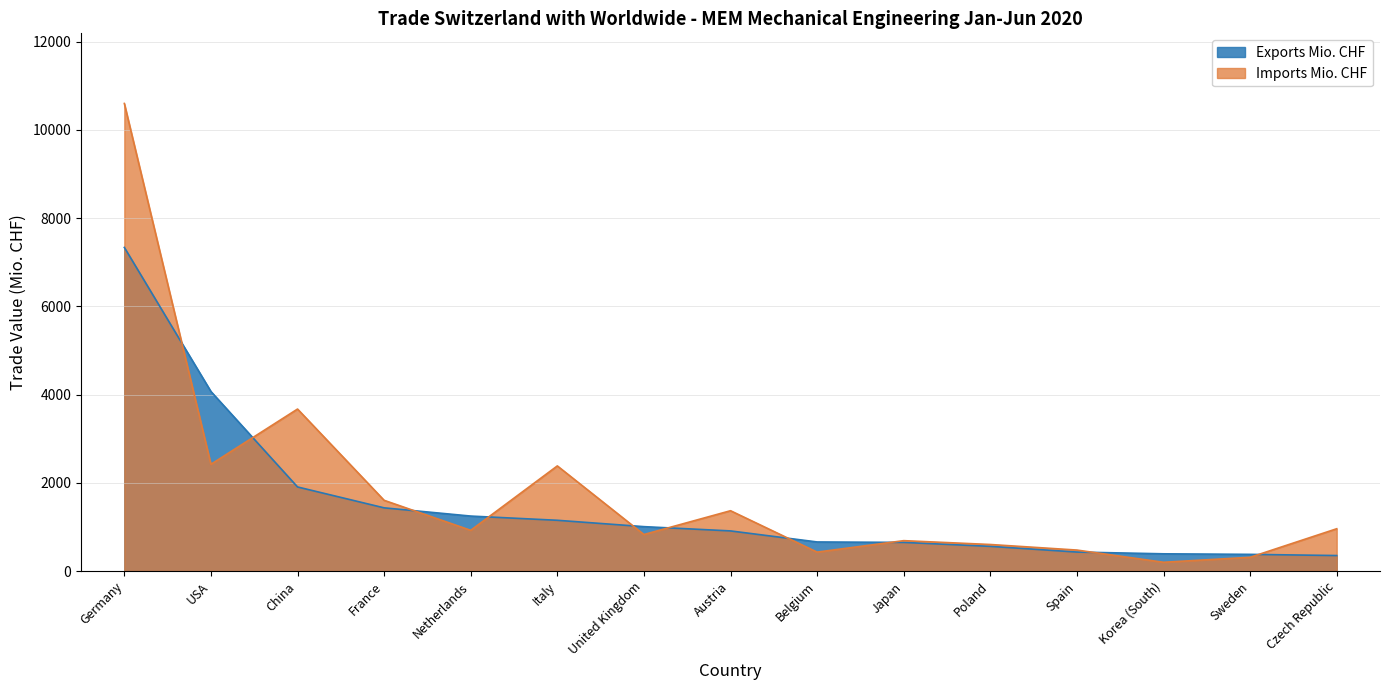

At how many categories does at least one series exceed 5313?

1